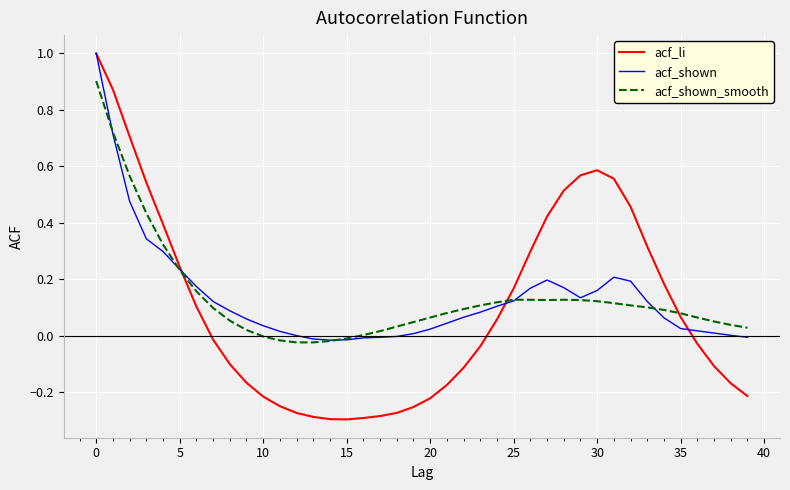

Which series has the largest range (max minus min)?

acf_li